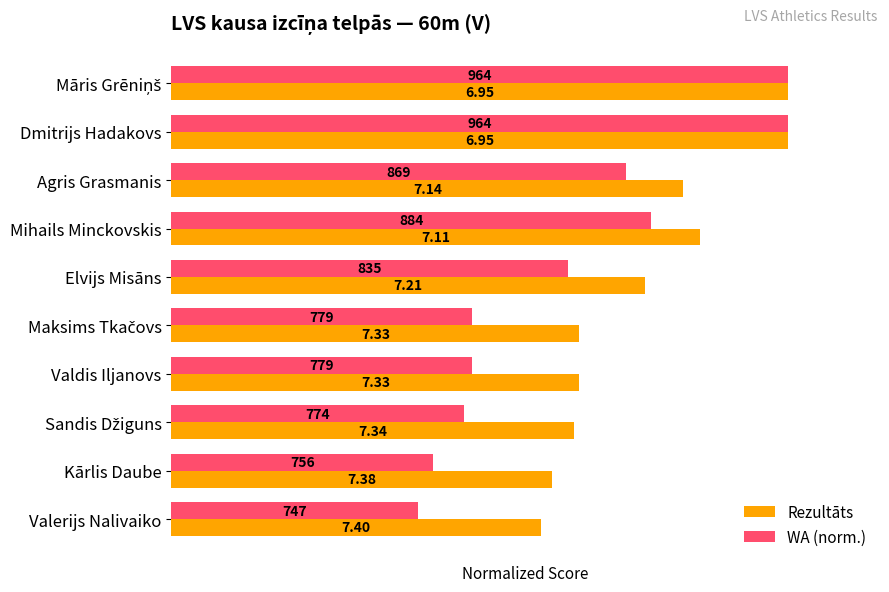

What are all the series names shown in the legend?

Rezultāts, WA (norm.)